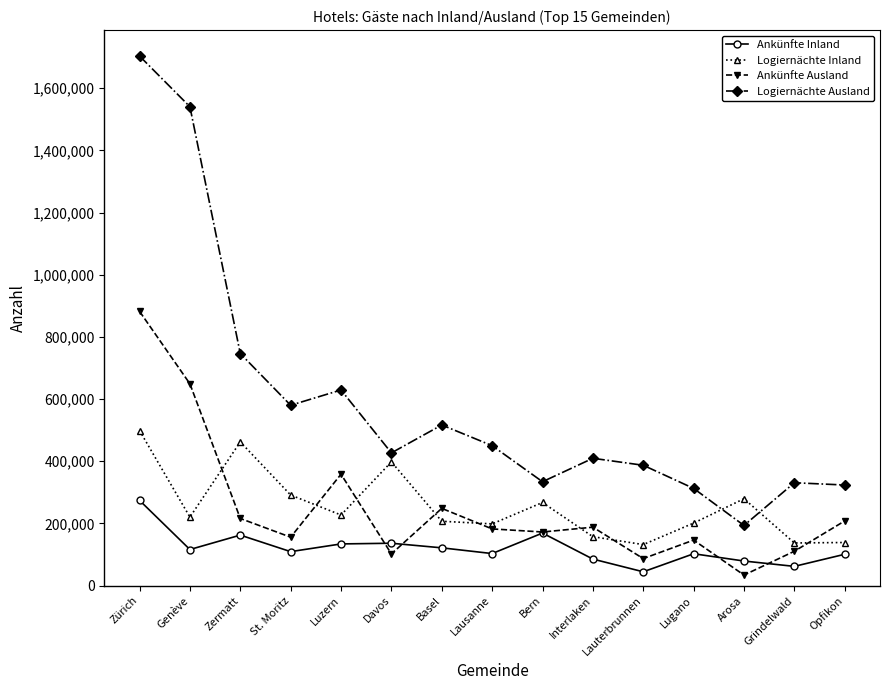

What position from the right is Genève?

14